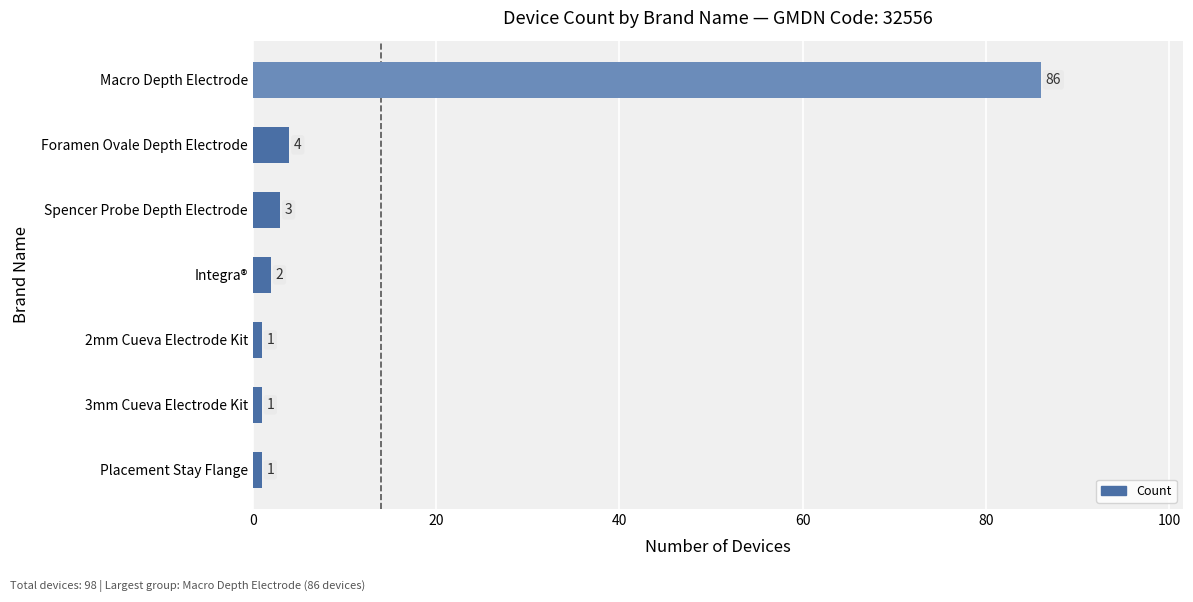

Which category has the highest value across all series?

Macro Depth Electrode